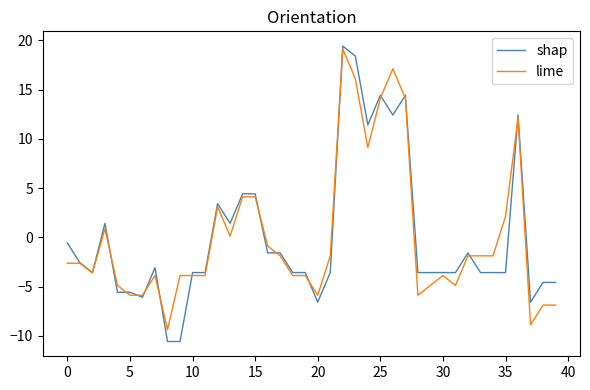

What are all the series names shown in the legend?

shap, lime